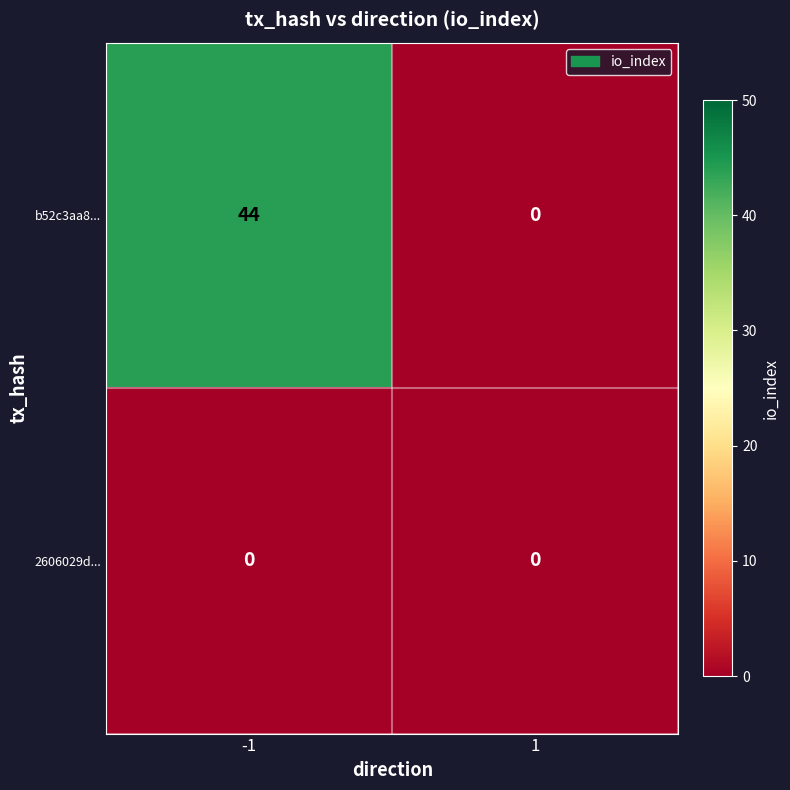

Rank the series at -1 from highest to lowest value.

b52c3aa8..., 2606029d...